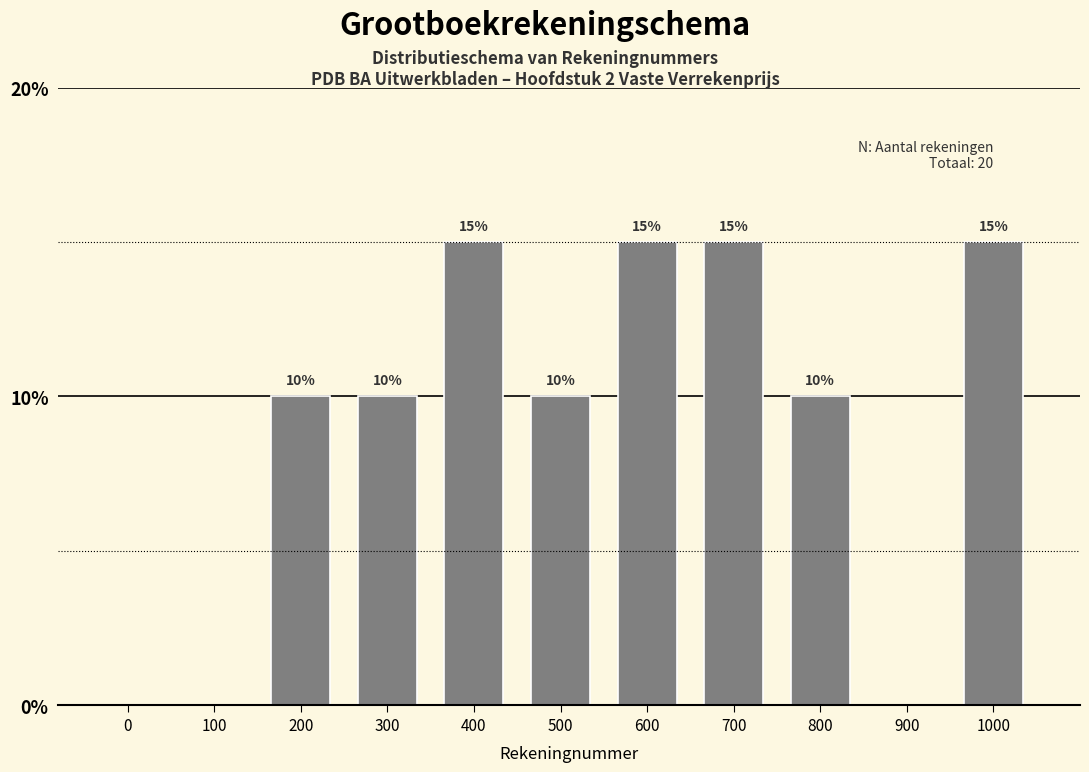

Reading left to right, list all the values displayed in this chart.

0=0	100=0	200=10	300=10	400=15	500=10	600=15	700=15	800=10	900=0	1000=15